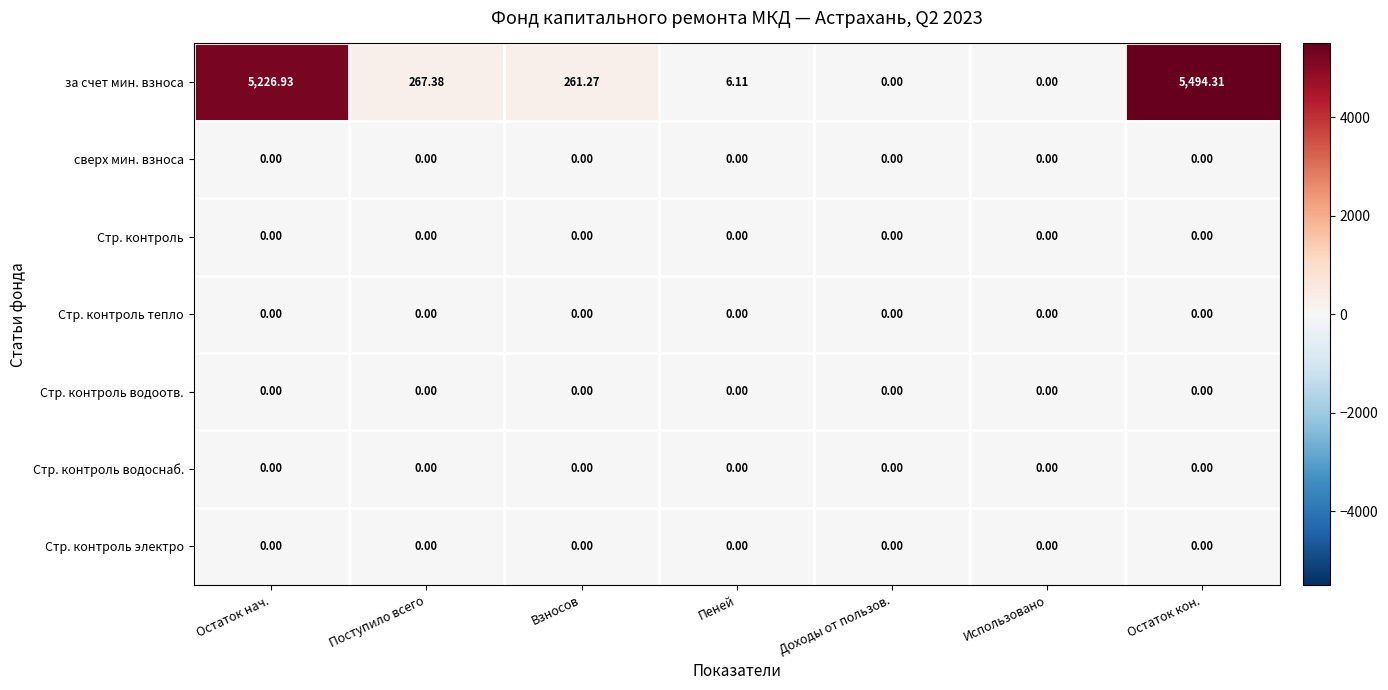

Which series changed the most between Взносов and Использовано?

за счет мин. взноса